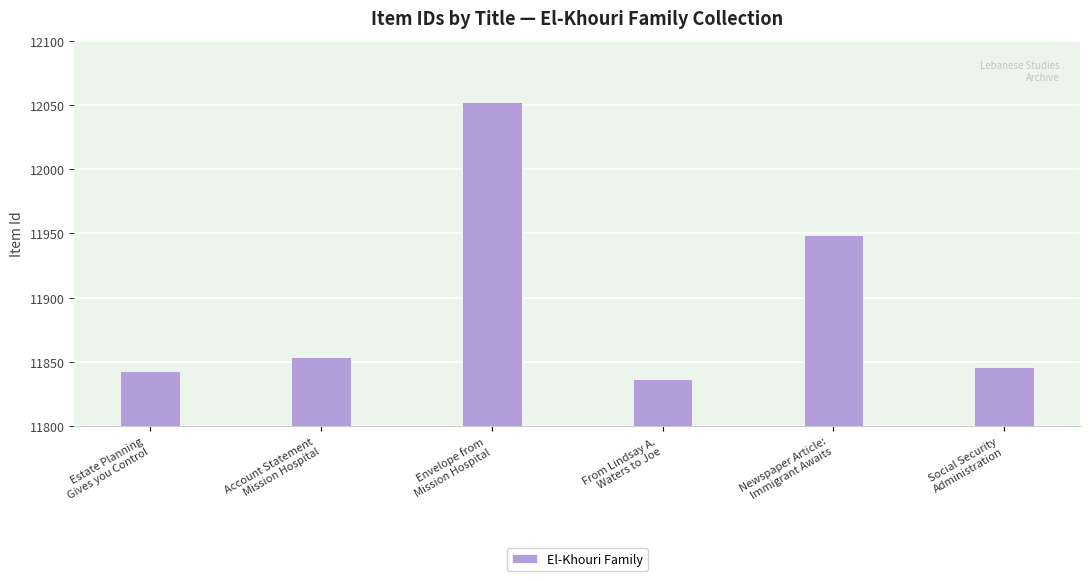

Does the chart contain stacked bars?

No